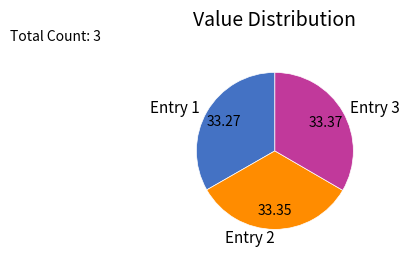

Does Entry 3 represent more than half of the total?

No